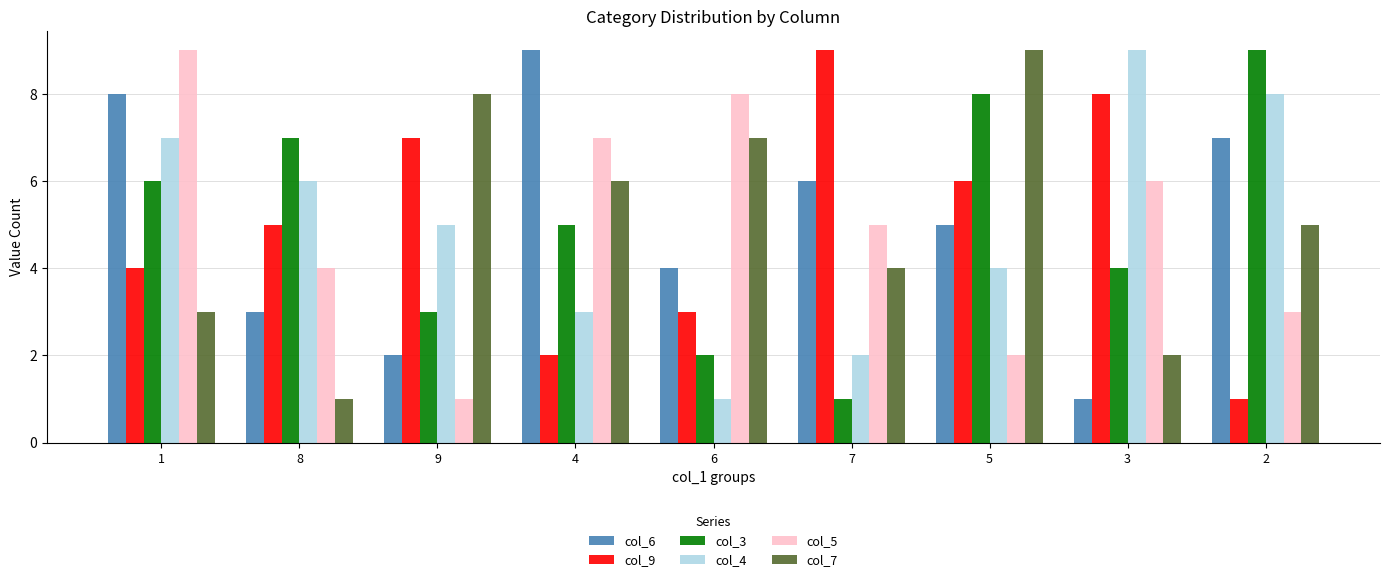

Which series changed the most between 8 and 6?

col_7